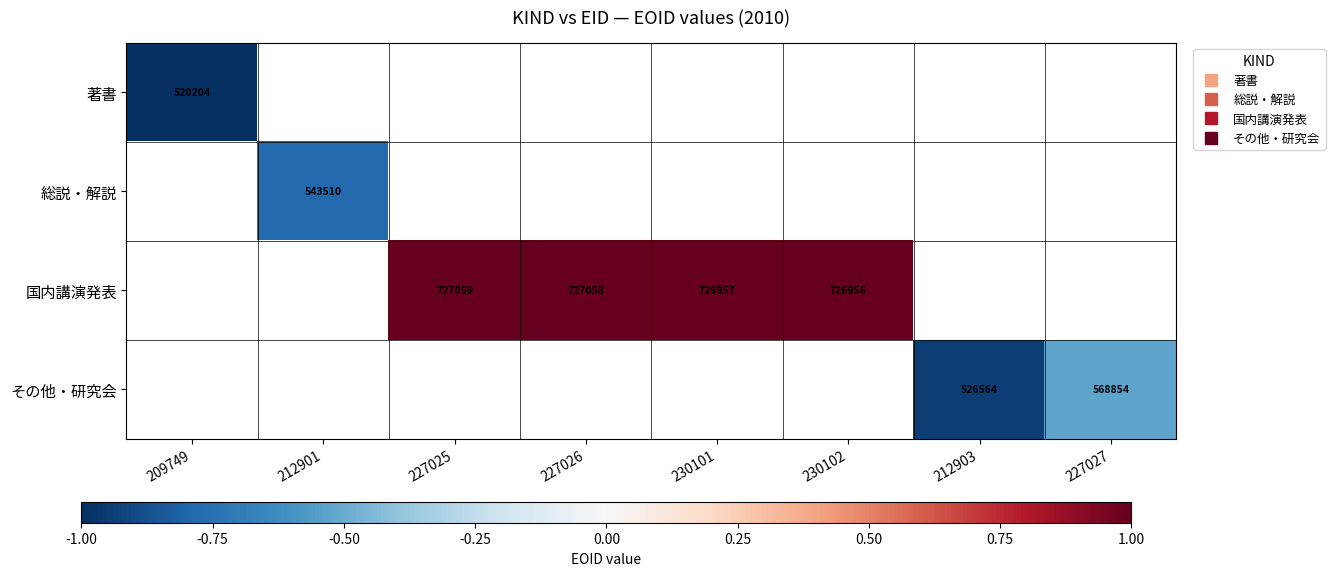

Which label corresponds to the smallest value in the chart?

209749